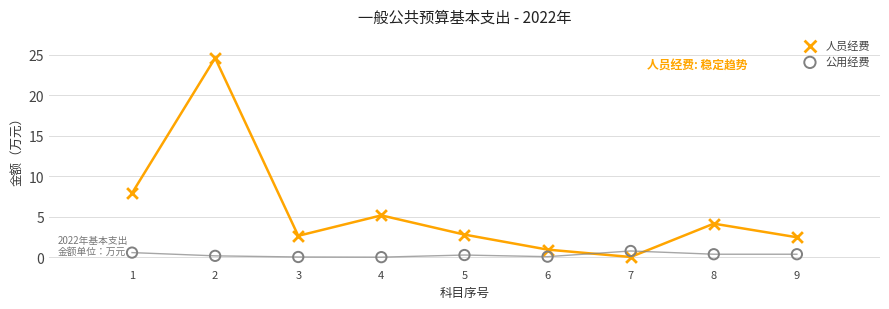

Across all data points, what is the range of X values (max minus min)?

8.0